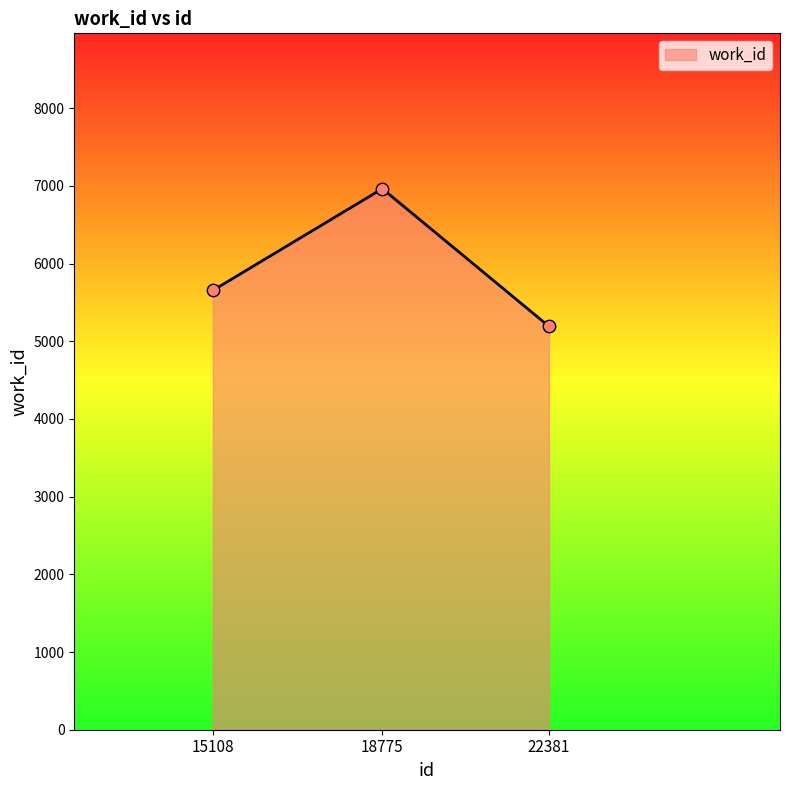

What is the ratio of the value at 18775 to the value at 22381?

1.3